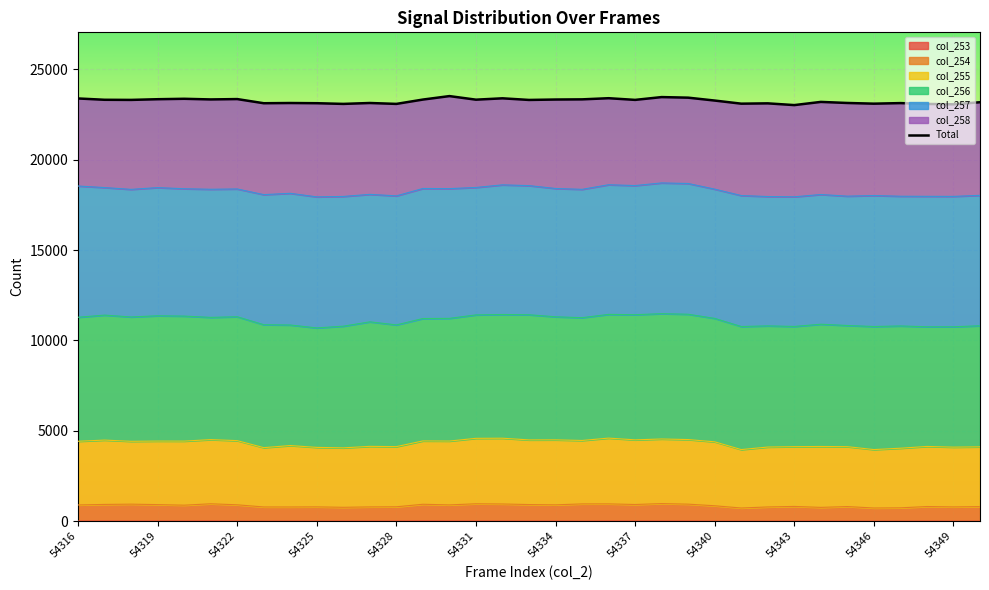

How many data points does each series have?

35